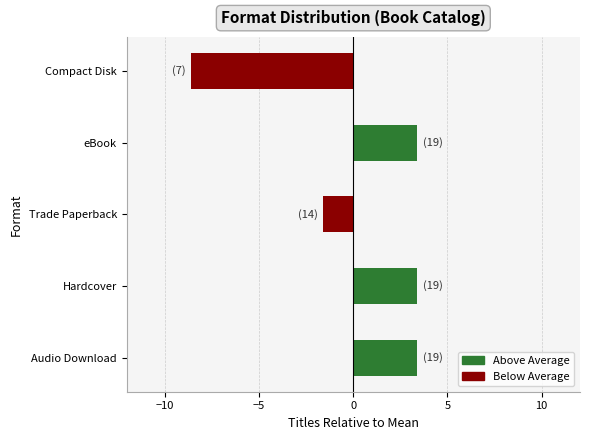

Where is the data nearest to the value -2?

Trade Paperback